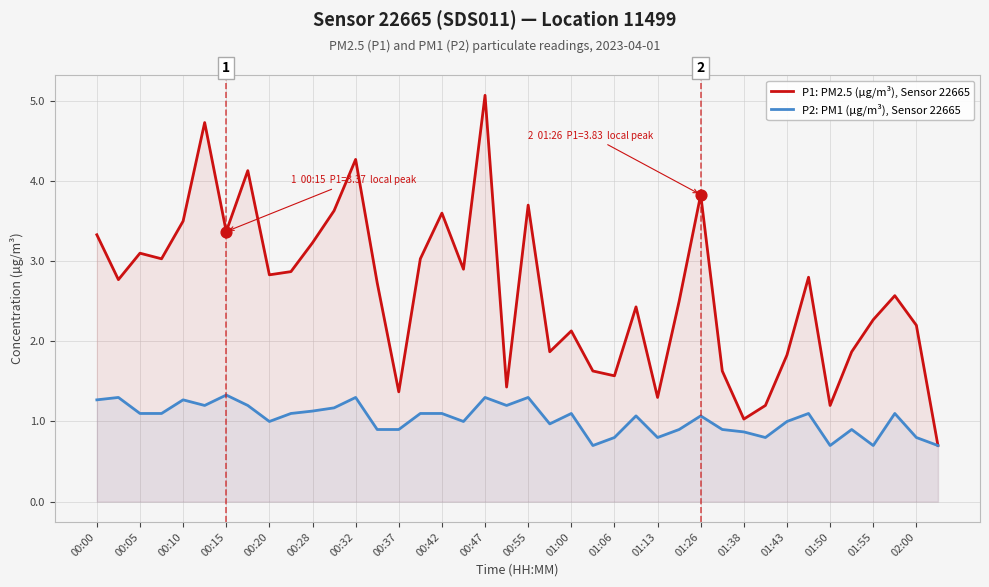

At how many categories does at least one series exceed 2?

27